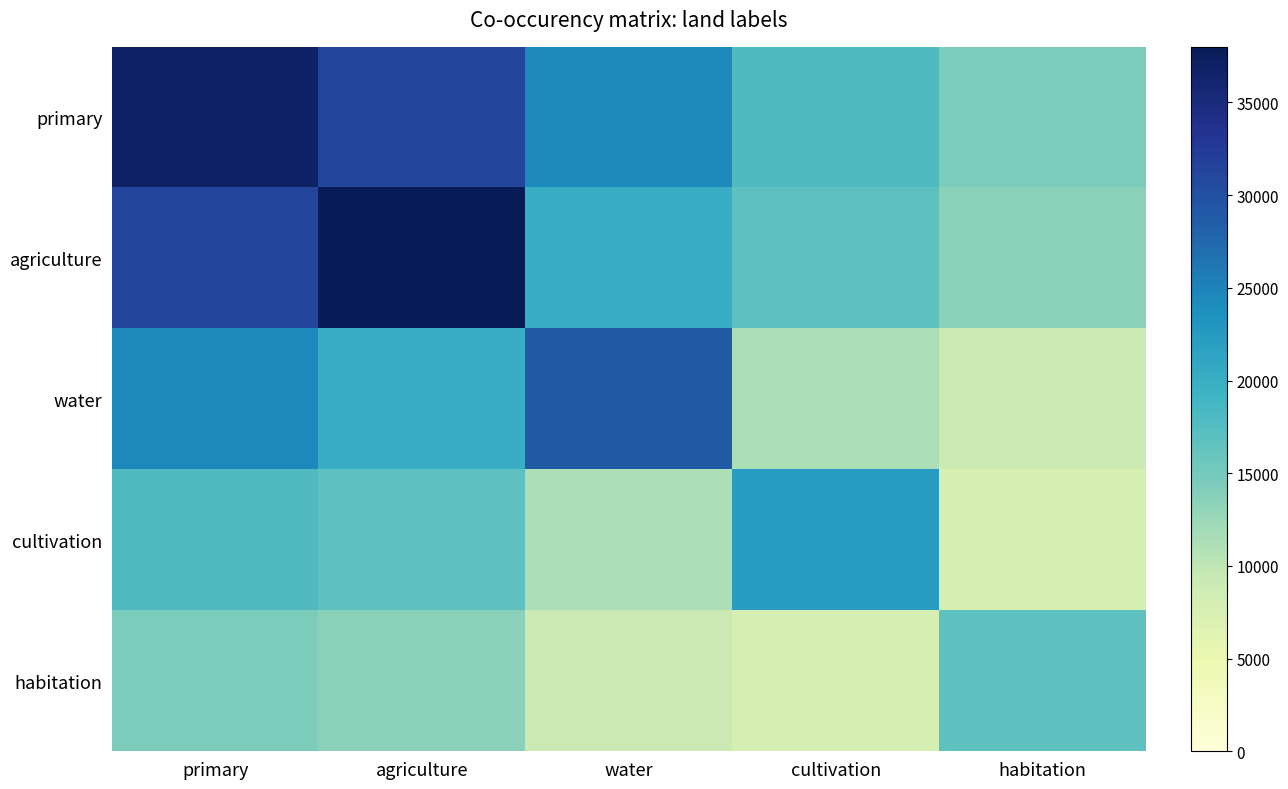

What is the spread (max minus min) of values at cultivation?

14529.4